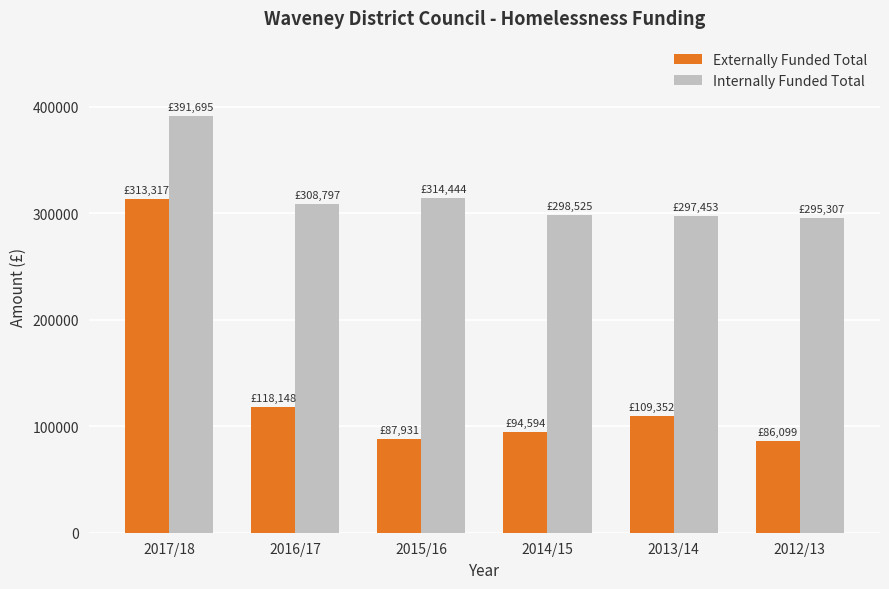

How many groups of bars are there?

6